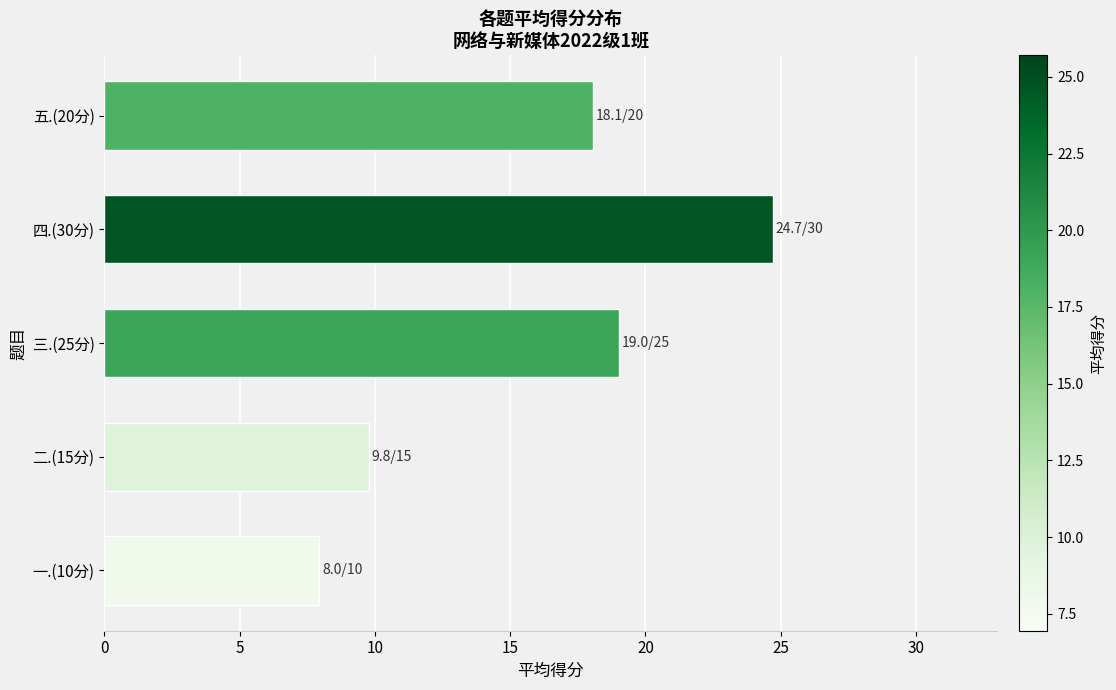

The chart shows a value of 19.0 at 三.(25分). True or false?

True